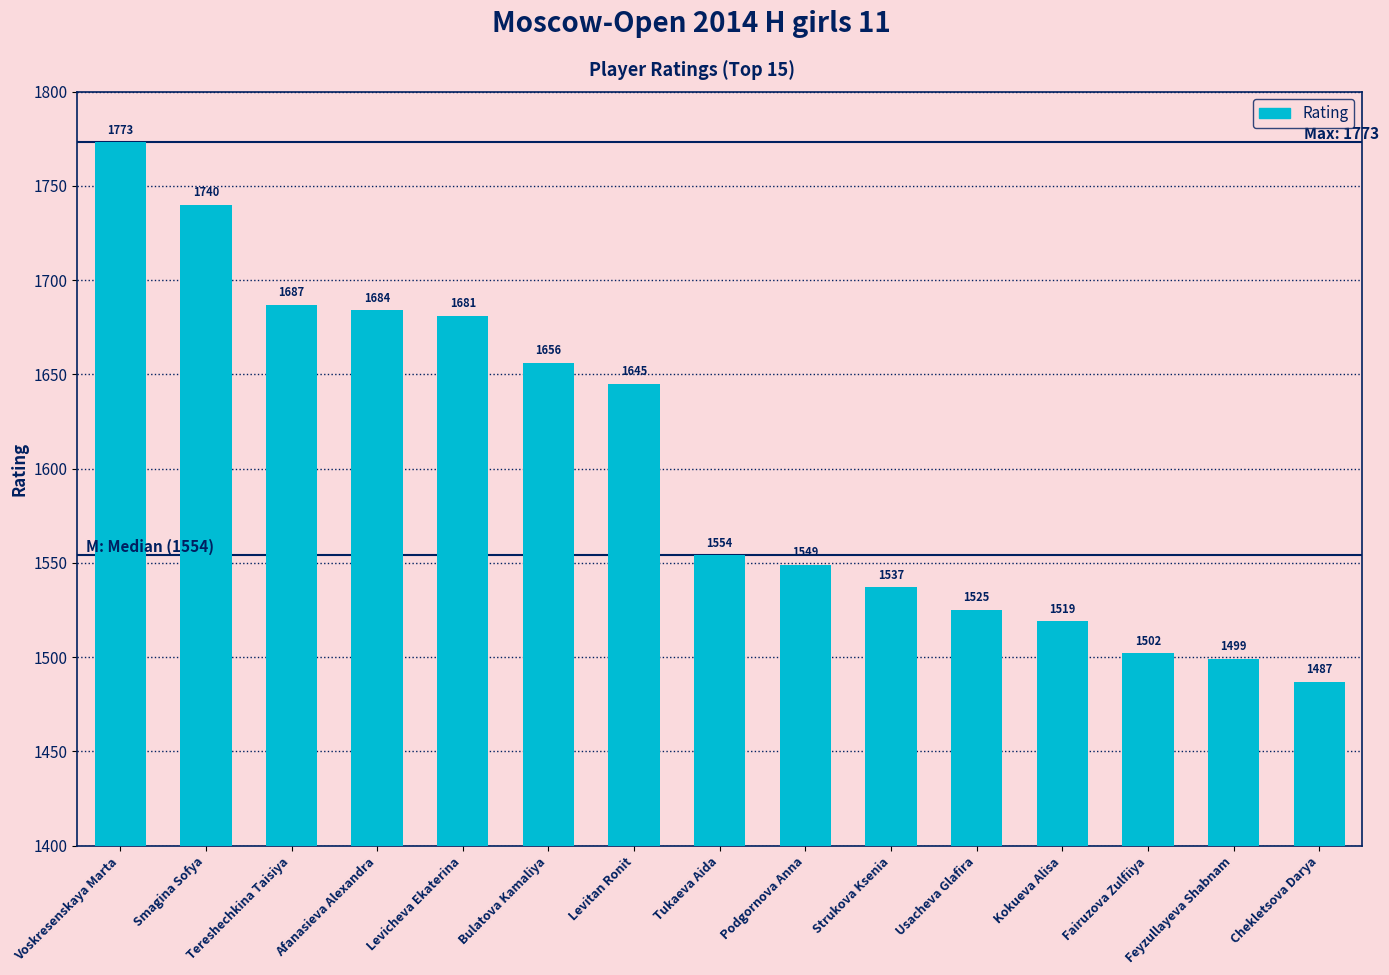

What is the difference between the second highest and minimum values?

253